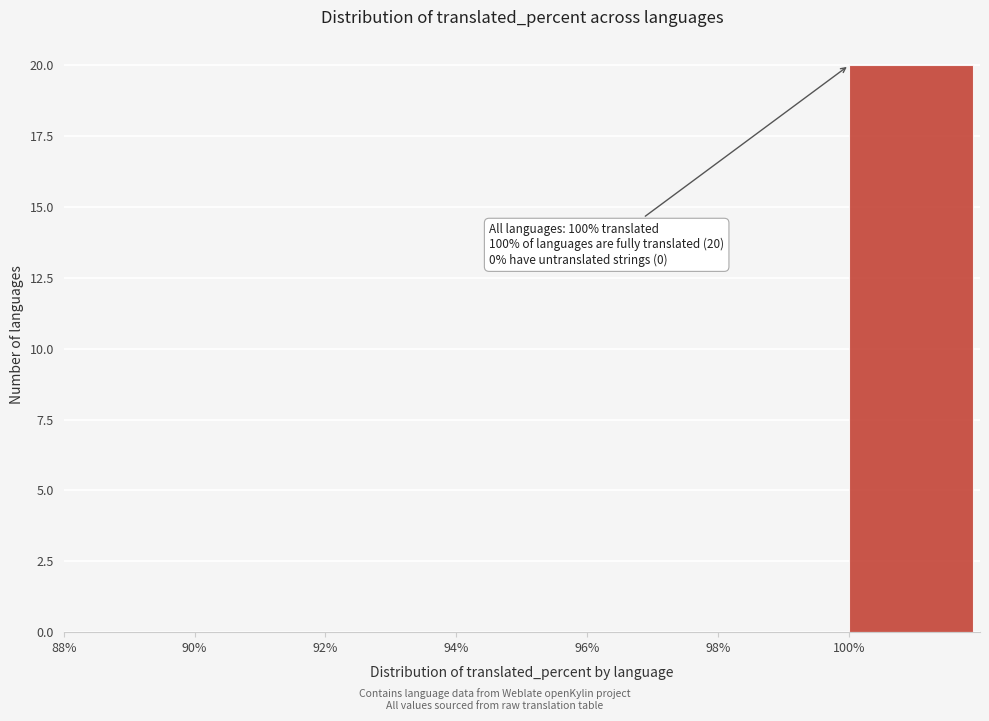

Which range on the x-axis has the tallest bar?

100 to 102